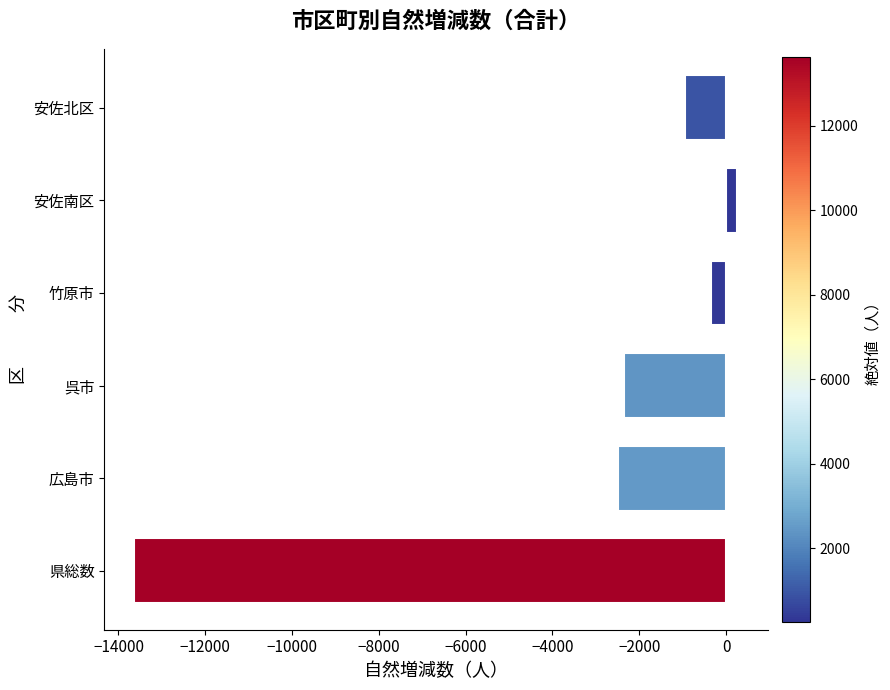

The chart shows a value of -1153 at 呉市. True or false?

False